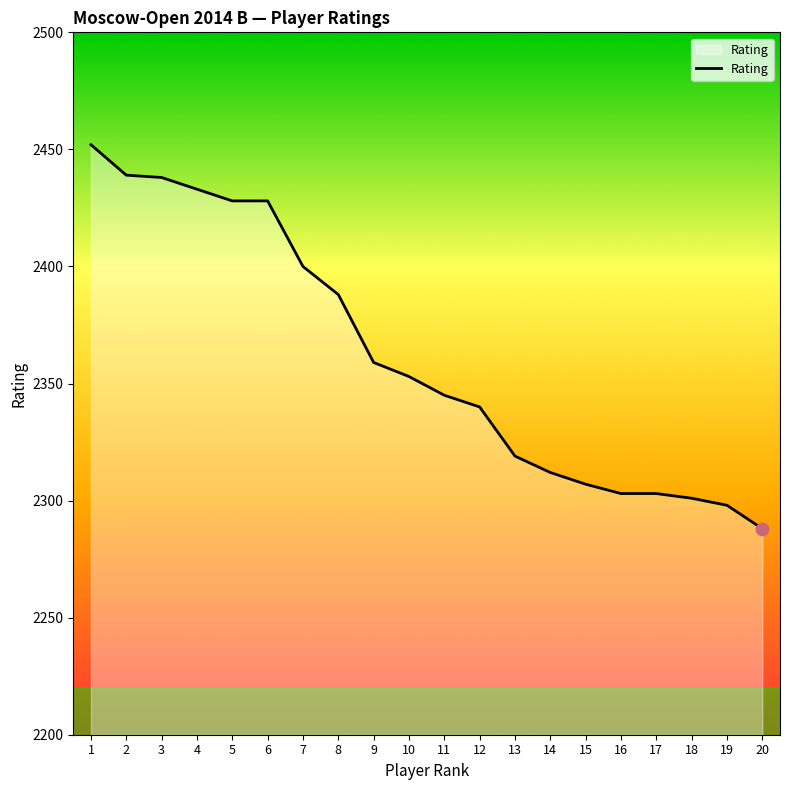

What is the change in value from 3 to 16?

-135